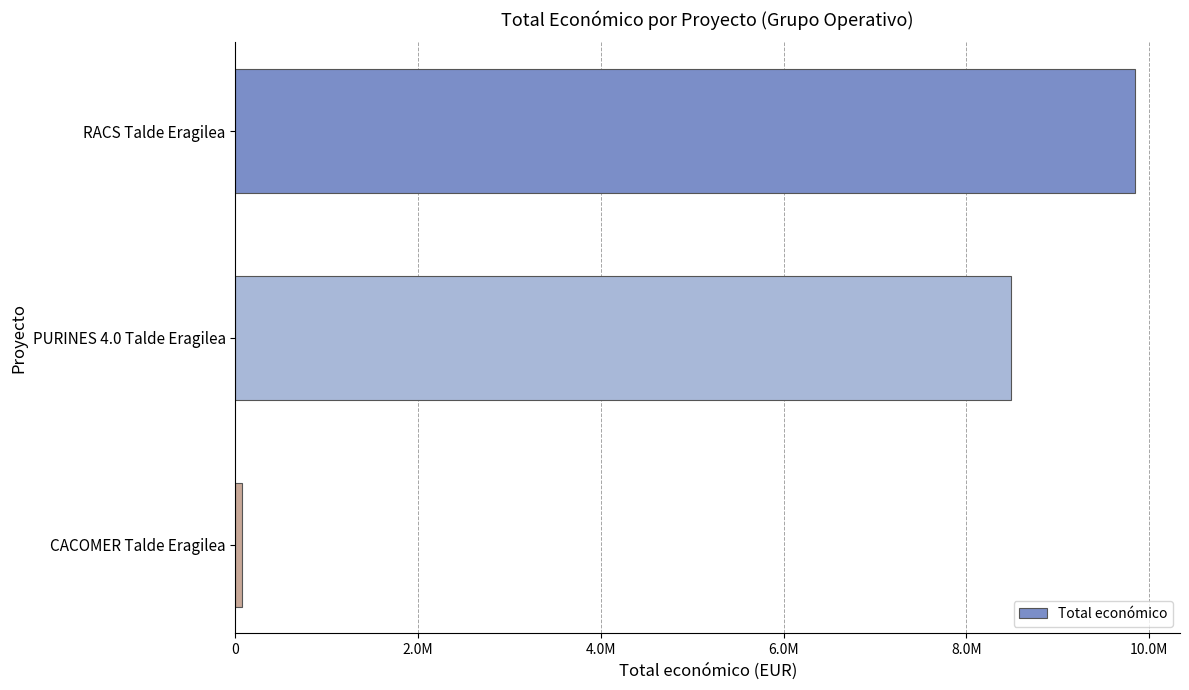

What is the minimum value shown in the chart?

71800